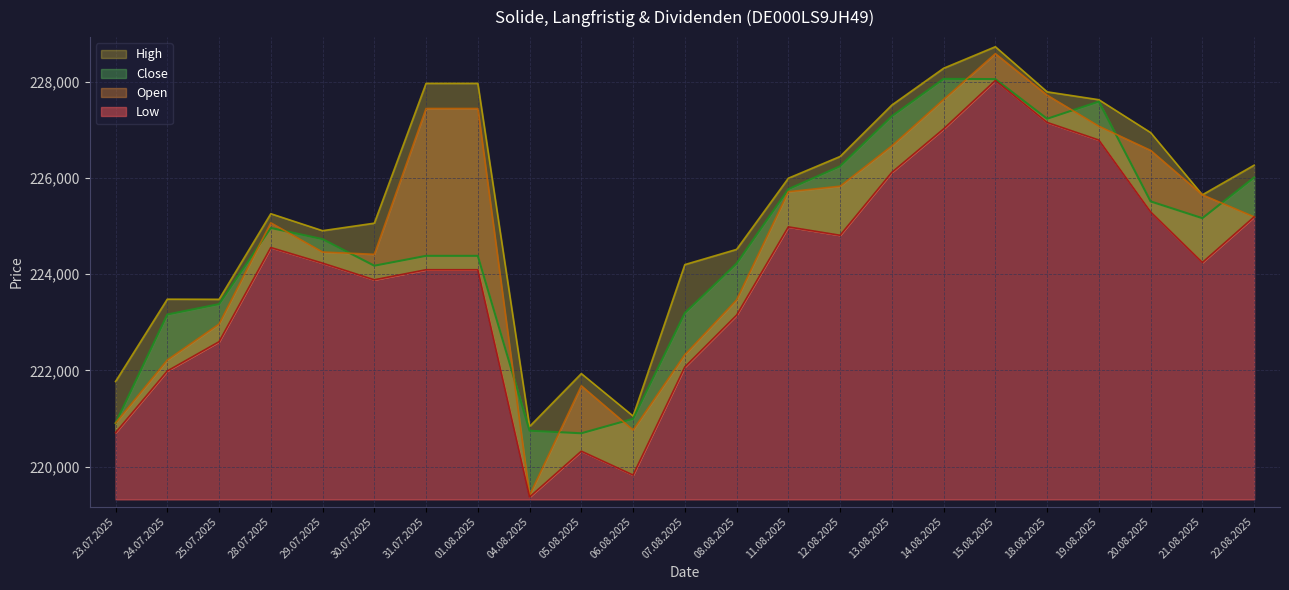

After their last crossing, which series has the higher values: Close or Open?

Close